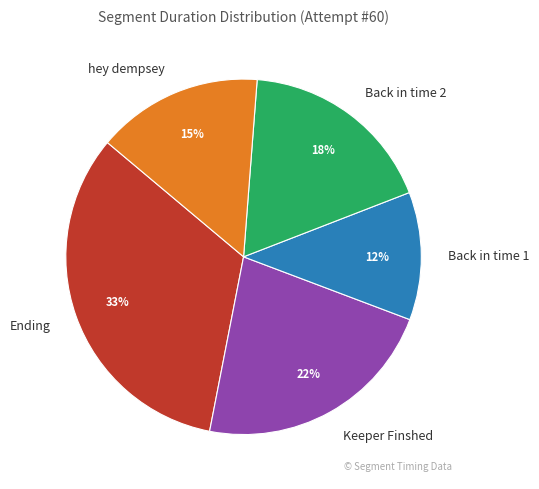

Count the number of slices in the pie.

5